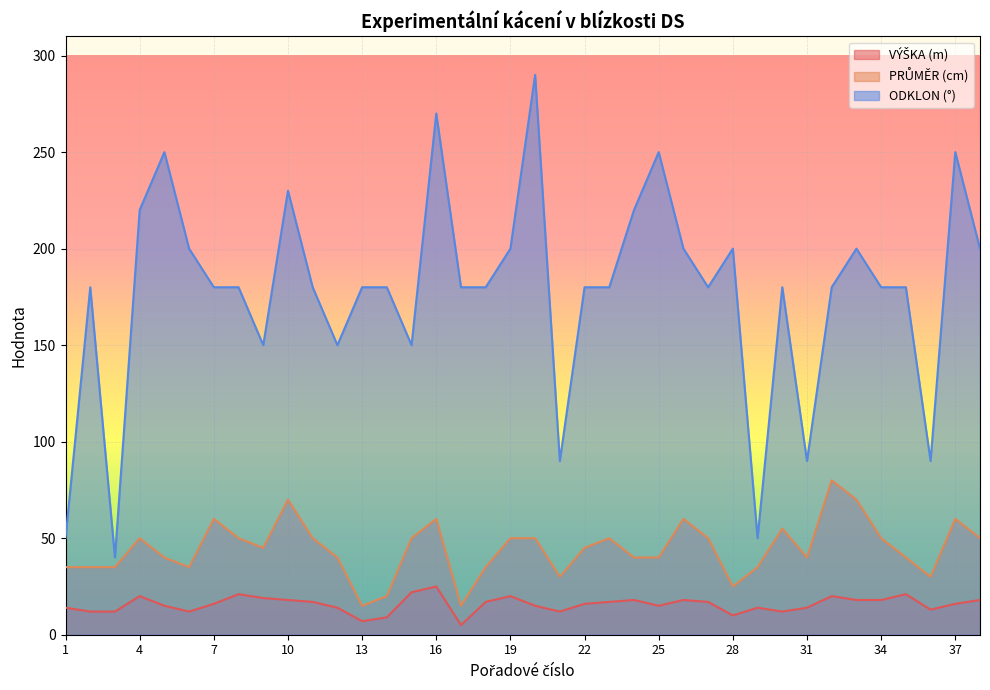

At which label does VÝŠKA (m) first exceed 16?

4